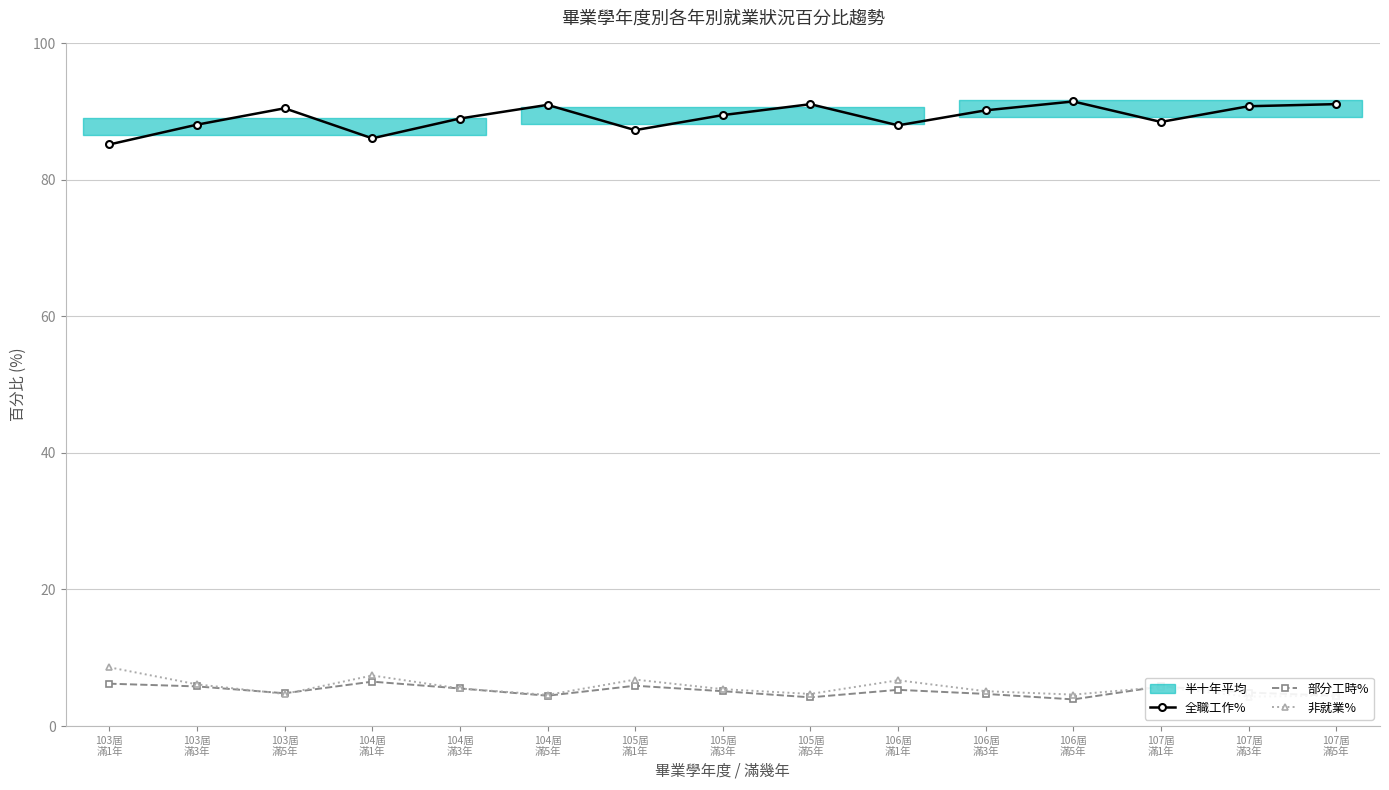

What is the spread (max minus min) of values at 104屆
滿3年?

83.5